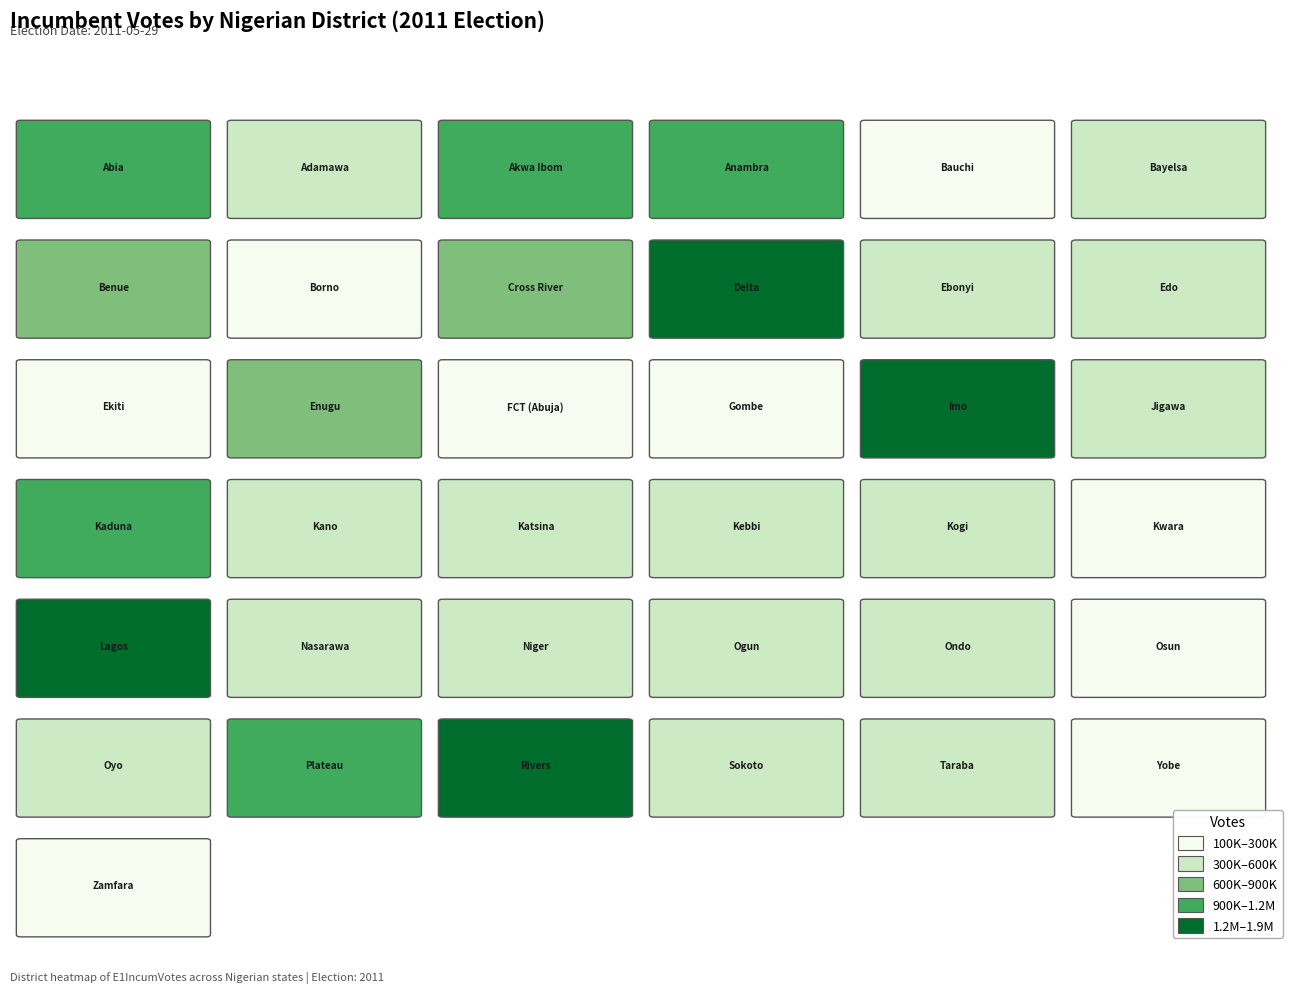

What is the average value?

608005